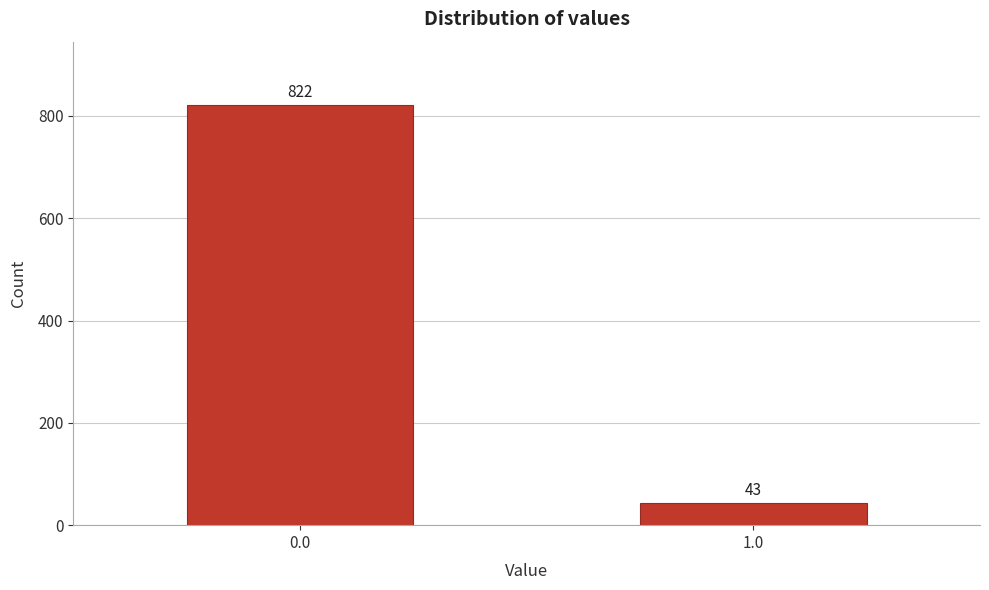

Reading left to right, extract all data points from this chart.

822	43